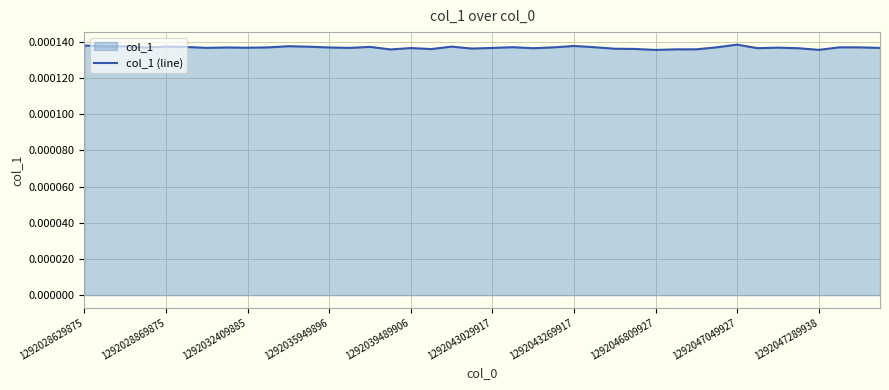

Rank the categories by value from lowest to highest.

28, 36, 15, 29, 30, 17, 27, 26, 19, 35, 22, 33, 16, 20, 39, 13, 1292043269917, 1292047049927, 34, 12, 1292035949896, 1292046809927, 1292047289938, 23, 38, 37, 31, 25, 21, 1292043029917, 14, 11, 18, 1292028869875, 1292039489906, 1292032409885, 10, 24, 1292028629875, 32